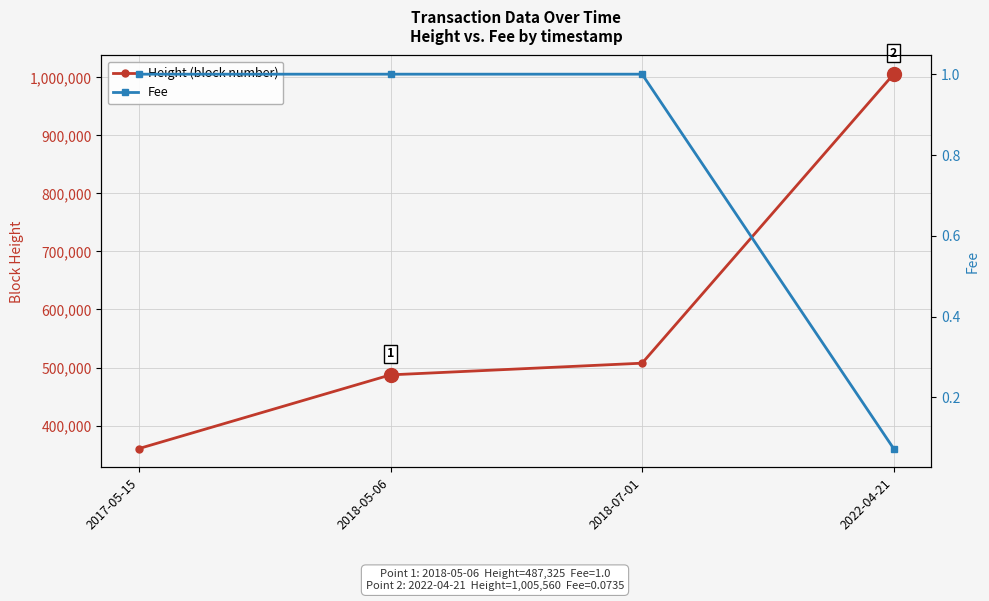

What is the value of the Height (block number) point at the 2nd from the left?

487325.0